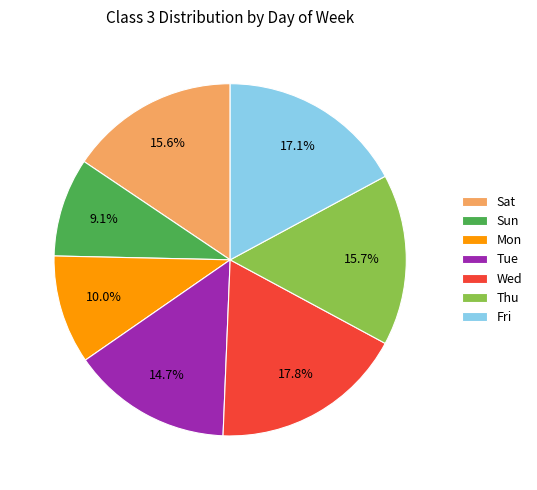

To the nearest percent, what is the difference between the largest and smallest slice percentages?

9%